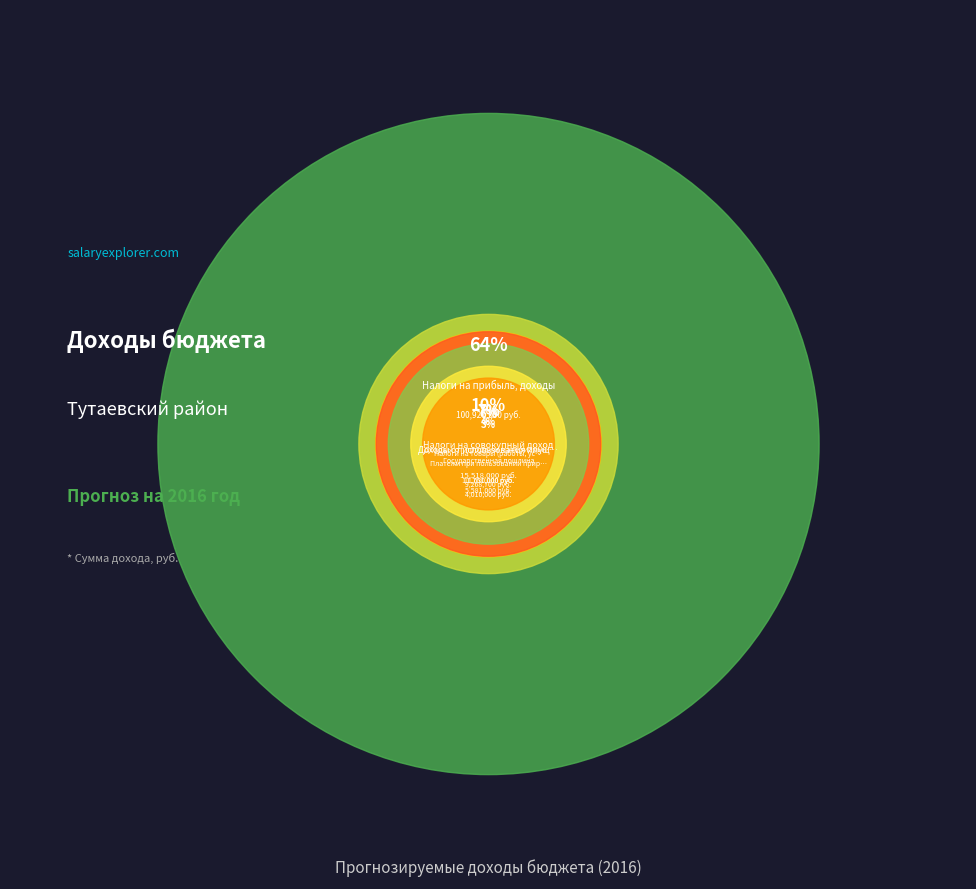

True or false: Государственная пошлина accounts for 1% of the total.

False